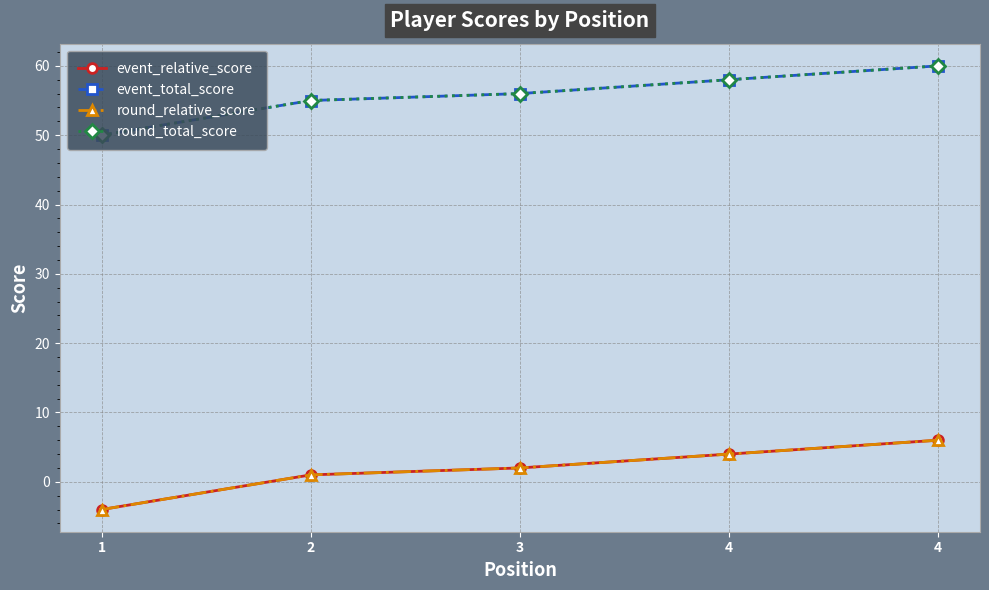

True or false: round_total_score and round_relative_score intersect in this chart.

False